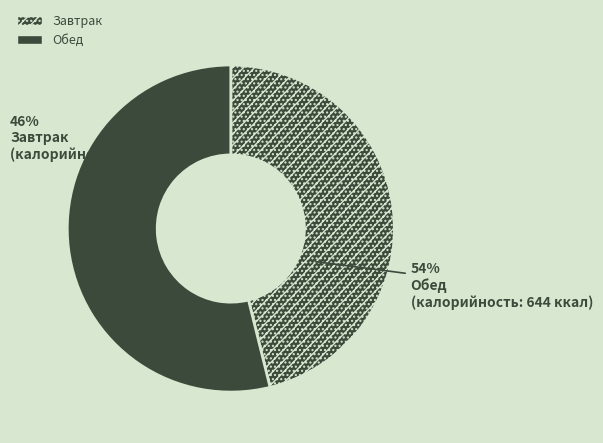

Which category has the smallest portion of the pie?

Завтрак